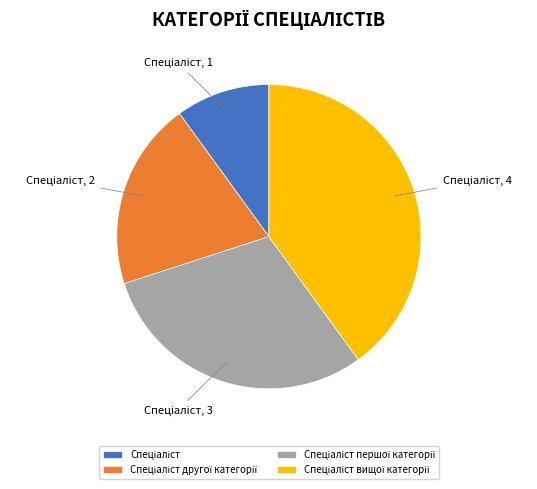

Is there any slice that represents more than half of the pie?

No